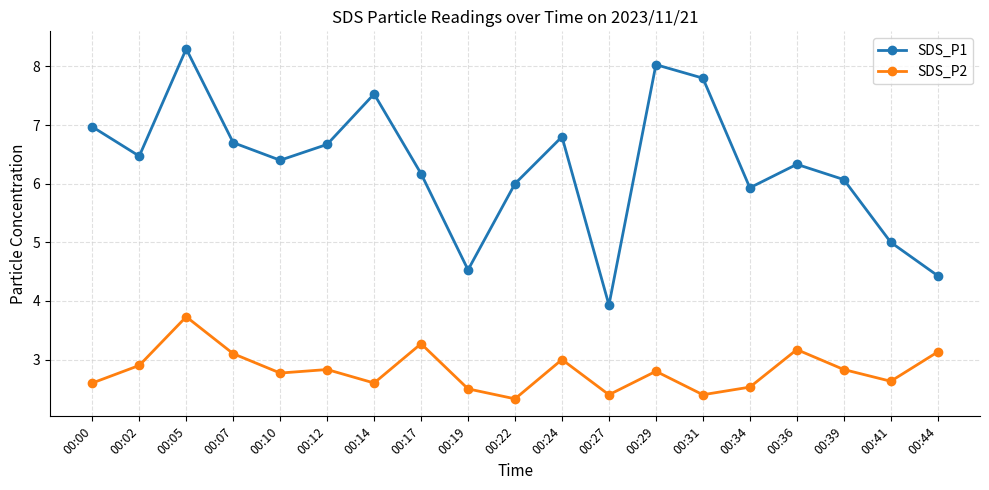

What is the average value of the SDS_P1 series?

6.3